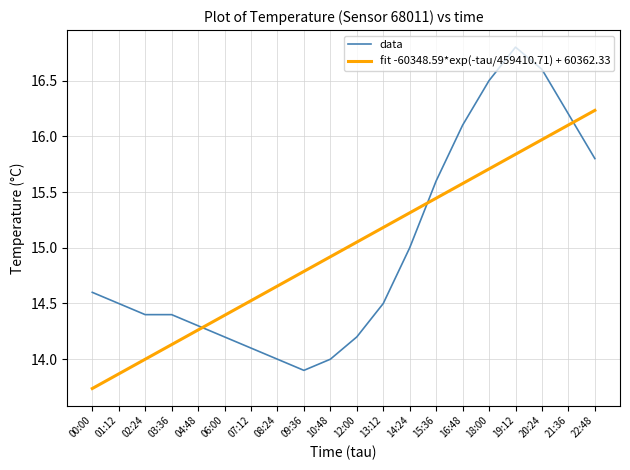

At which category is the sum across all series the highest?

19:12